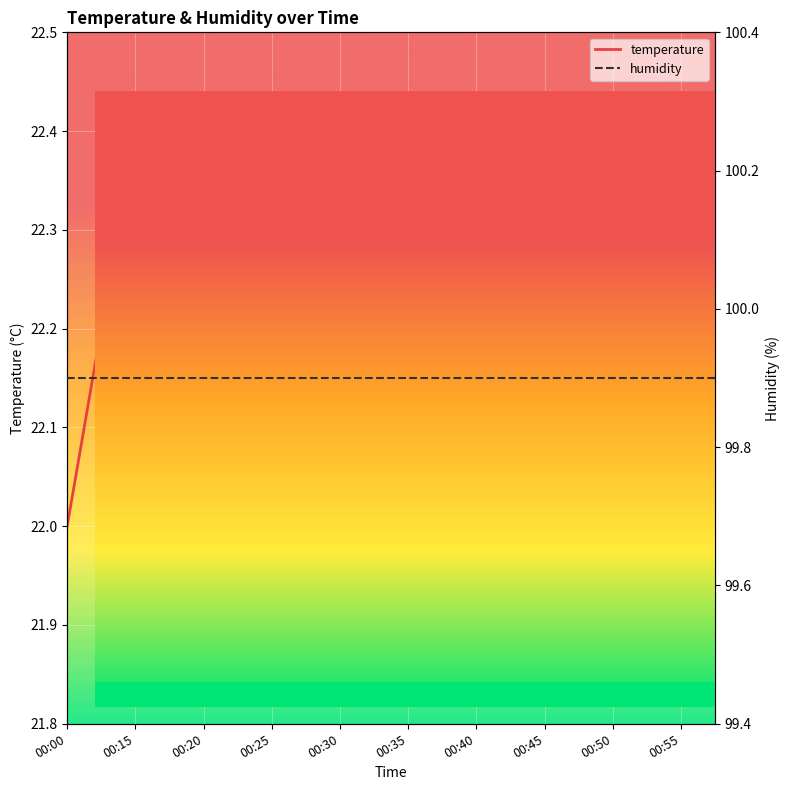

What is the minimum value shown in the chart?

22.0